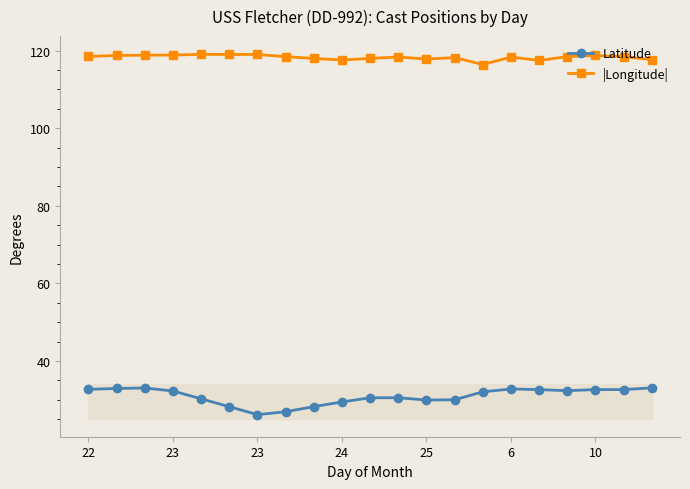

What is the difference between the highest and lowest values at 6?

85.6